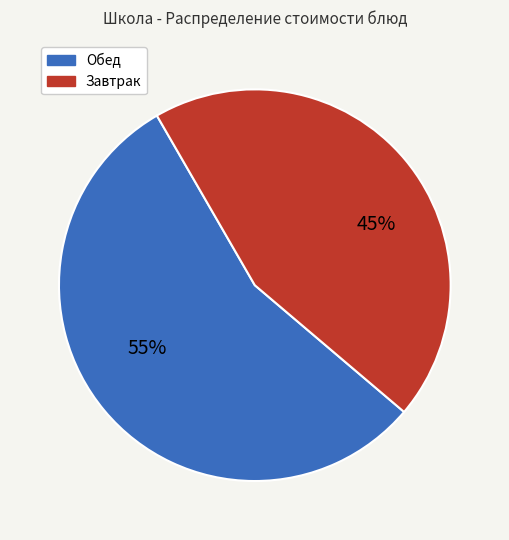

Is there any slice that represents more than half of the pie?

Yes